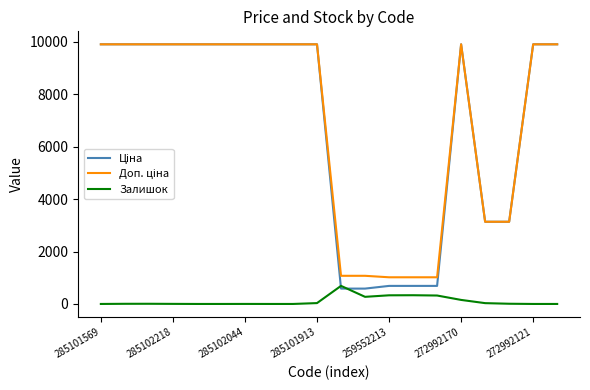

In Доп. ціна, how many points are higher than both neighbors (excluding endpoints)?

1